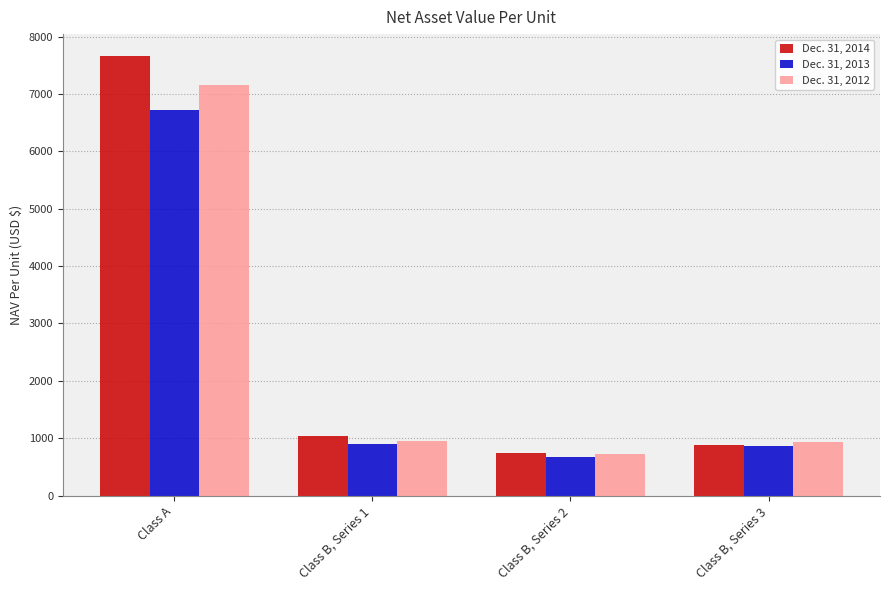

Which series has the largest total across all categories?

Dec. 31, 2014